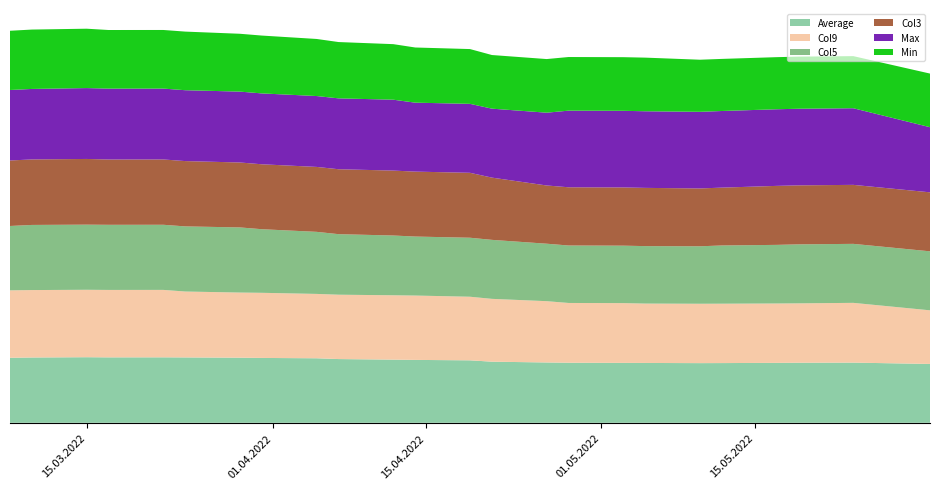

Reading left to right, list all the values displayed in this chart.

Average: 08.03.2022=84859	10.03.2022=85227	15.03.2022=85595	17.03.2022=85395	22.03.2022=85441	24.03.2022=85318	29.03.2022=84977	31.03.2022=84636	05.04.2022=84205	07.04.2022=83177	12.04.2022=82432	14.04.2022=82068	19.04.2022=81523	21.04.2022=79750	26.04.2022=78727	28.04.2022=78386	03.05.2022=78182	05.05.2022=78091	10.05.2022=77864	12.05.2022=77932	17.05.2022=78205	19.05.2022=78391	24.05.2022=78532	31.05.2022=76789
Min: 08.03.2022=77300	10.03.2022=77500	15.03.2022=77500	17.03.2022=76500	22.03.2022=76500	24.03.2022=76500	29.03.2022=75500	31.03.2022=75500	05.04.2022=74500	07.04.2022=73500	12.04.2022=72500	14.04.2022=72000	19.04.2022=71500	21.04.2022=70000	26.04.2022=70000	28.04.2022=70000	03.05.2022=70000	05.05.2022=70000	10.05.2022=68000	12.05.2022=68000	17.05.2022=68000	19.05.2022=68000	24.05.2022=68000	31.05.2022=70000
Max: 08.03.2022=92000	10.03.2022=92000	15.03.2022=92500	17.03.2022=92500	22.03.2022=92500	24.03.2022=92500	29.03.2022=92500	31.03.2022=92500	05.04.2022=92500	07.04.2022=92500	12.04.2022=92500	14.04.2022=90000	19.04.2022=90000	21.04.2022=90000	26.04.2022=95000	28.04.2022=100000	03.05.2022=100000	05.05.2022=100000	10.05.2022=100000	12.05.2022=100000	17.05.2022=100000	19.05.2022=100000	24.05.2022=100000	31.05.2022=85000
Col3: 08.03.2022=85500	10.03.2022=85500	15.03.2022=85750	17.03.2022=85250	22.03.2022=85250	24.03.2022=85250	29.03.2022=84750	31.03.2022=84750	05.04.2022=84750	07.04.2022=84750	12.04.2022=84750	14.04.2022=84750	19.04.2022=84750	21.04.2022=81250	26.04.2022=76000	28.04.2022=76000	03.05.2022=76000	05.05.2022=76000	10.05.2022=75500	12.05.2022=75500	17.05.2022=77000	19.05.2022=77000	24.05.2022=77000	31.05.2022=0
Col5: 08.03.2022=84000	10.03.2022=85000	15.03.2022=85000	17.03.2022=85000	22.03.2022=85000	24.03.2022=85000	29.03.2022=85000	31.03.2022=83000	05.04.2022=81000	07.04.2022=79000	12.04.2022=78000	14.04.2022=77000	19.04.2022=77000	21.04.2022=77000	26.04.2022=75000	28.04.2022=75000	03.05.2022=75000	05.05.2022=75000	10.05.2022=75000	12.05.2022=76000	17.05.2022=76500	19.05.2022=77000	24.05.2022=77000	31.05.2022=77000
Col9: 08.03.2022=88000	10.03.2022=88000	15.03.2022=88000	17.03.2022=88000	22.03.2022=88000	24.03.2022=86000	29.03.2022=85000	31.03.2022=85000	05.04.2022=84000	07.04.2022=84000	12.04.2022=84000	14.04.2022=84000	19.04.2022=83000	21.04.2022=82000	26.04.2022=80000	28.04.2022=78000	03.05.2022=78000	05.05.2022=77500	10.05.2022=77500	12.05.2022=77500	17.05.2022=77500	19.05.2022=77500	24.05.2022=78000	31.05.2022=70000